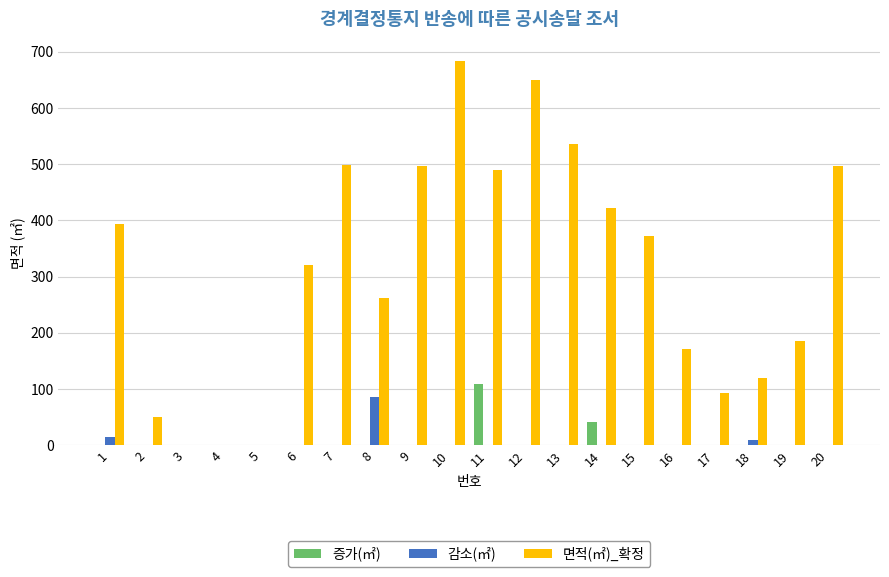

What value does the 면적(㎡)_확정 series have at 2?

50